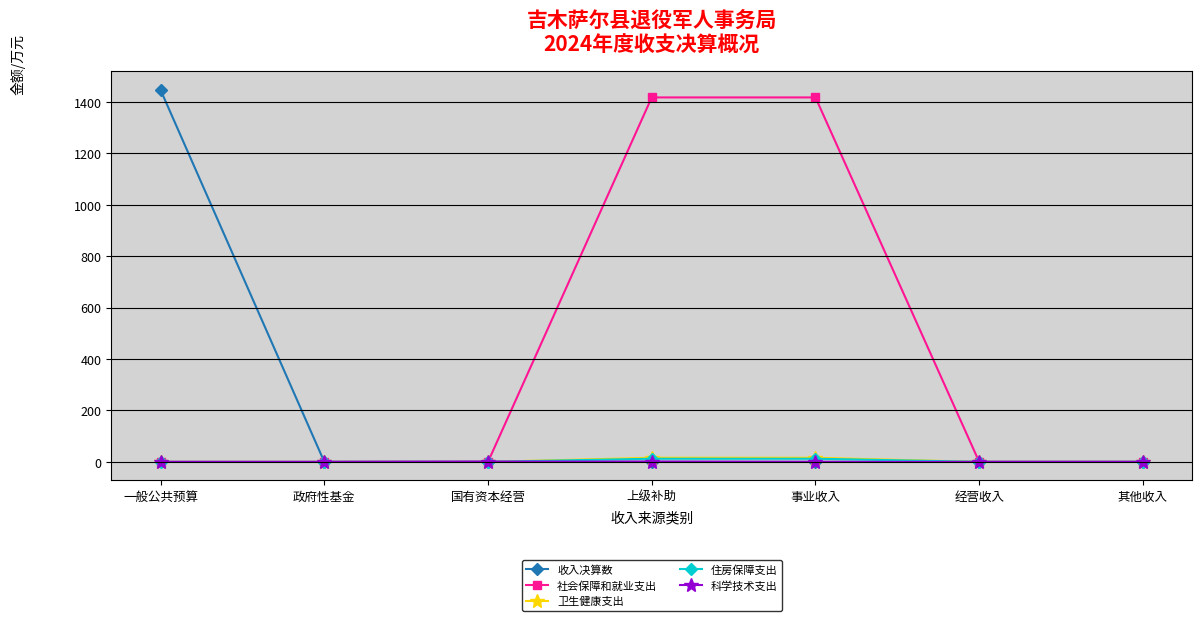

Between 政府性基金 and 事业收入, which series saw the biggest shift?

社会保障和就业支出